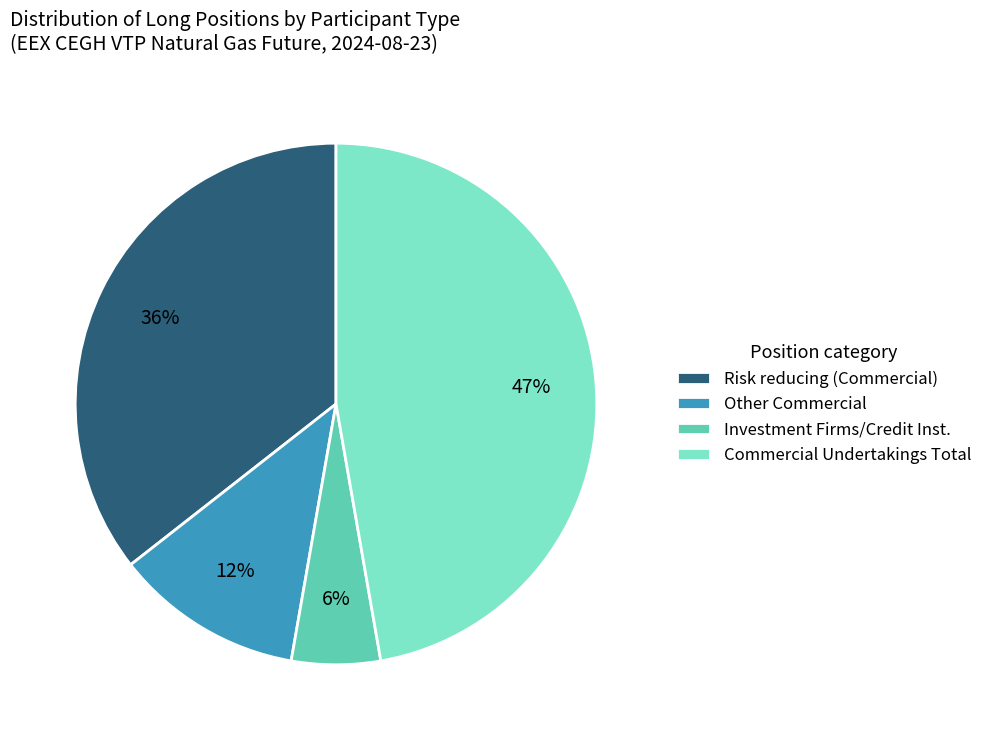

To the nearest percent, what is the difference between the Risk reducing (Commercial) and Investment Firms/Credit Inst. slice percentages?

30%